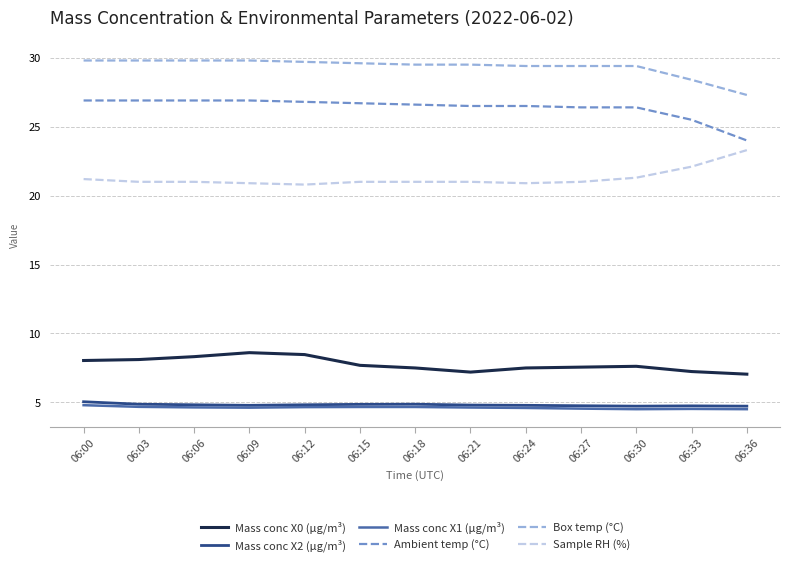

Is the value of Box temp (°C) at 06:12 greater than the value of Mass conc X1 (μg/m³) at 06:03?

Yes